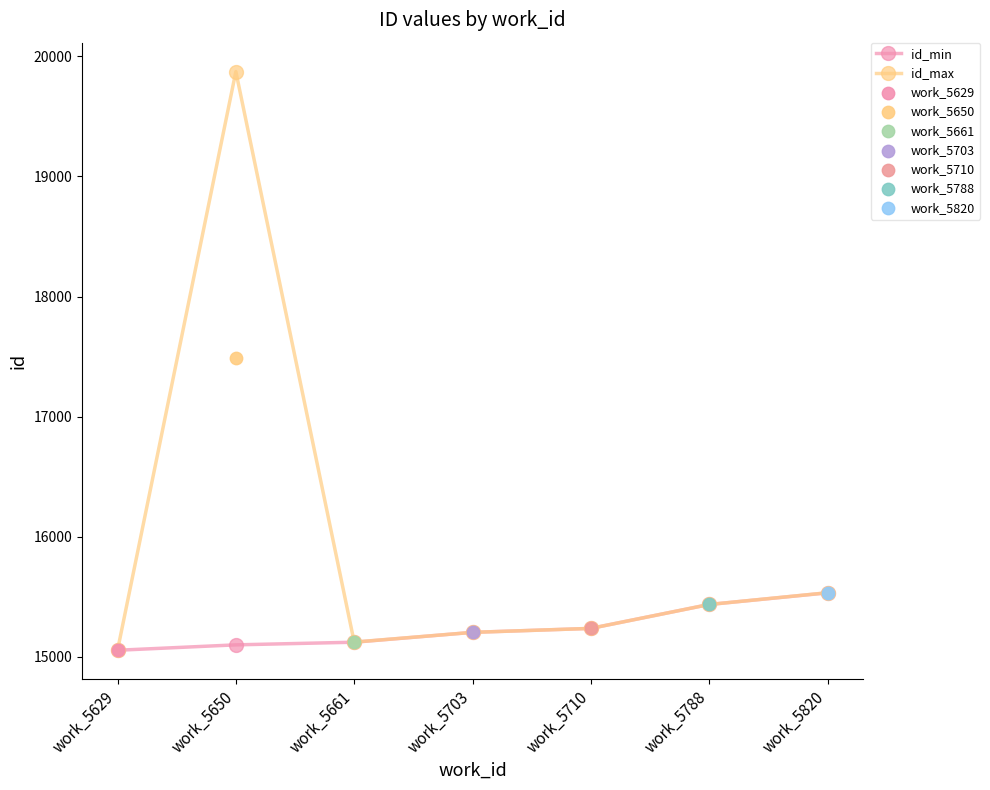

Which series contains the lowest Y value?

id_min